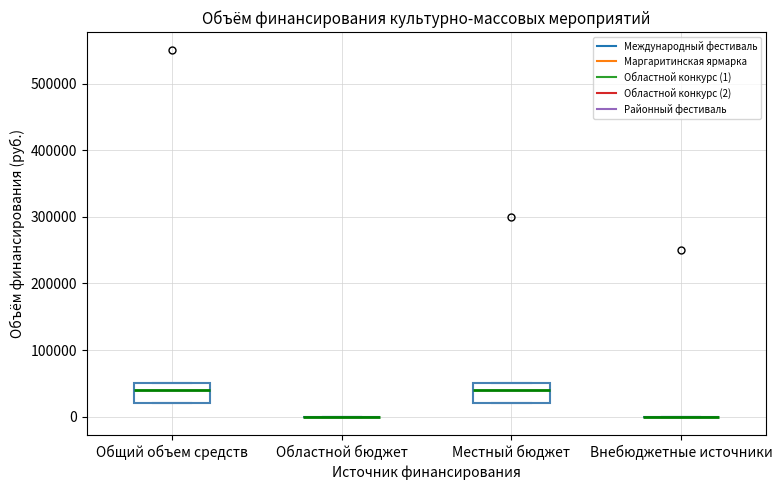

Reading left to right, transcribe this box plot: for each box, give where its median line is, the range the box spans, and where its two whiskers end, as read against the y-axis. The values are not printed on the chart, so give them approximately, as read against the axis.

Общий объем средств: median 40000, box 20000 to 50000, whiskers 20000 to 50000
Областной бюджет: box collapsed to a line at 0, whiskers 0 to 0
Местный бюджет: median 40000, box 20000 to 50000, whiskers 20000 to 50000
Внебюджетные источники: box collapsed to a line at 0, whiskers 0 to 0